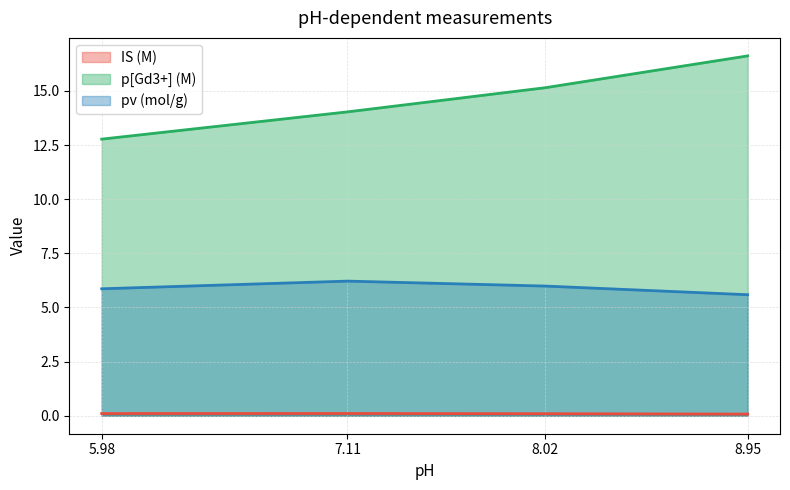

At how many categories does at least one series exceed 2?

4